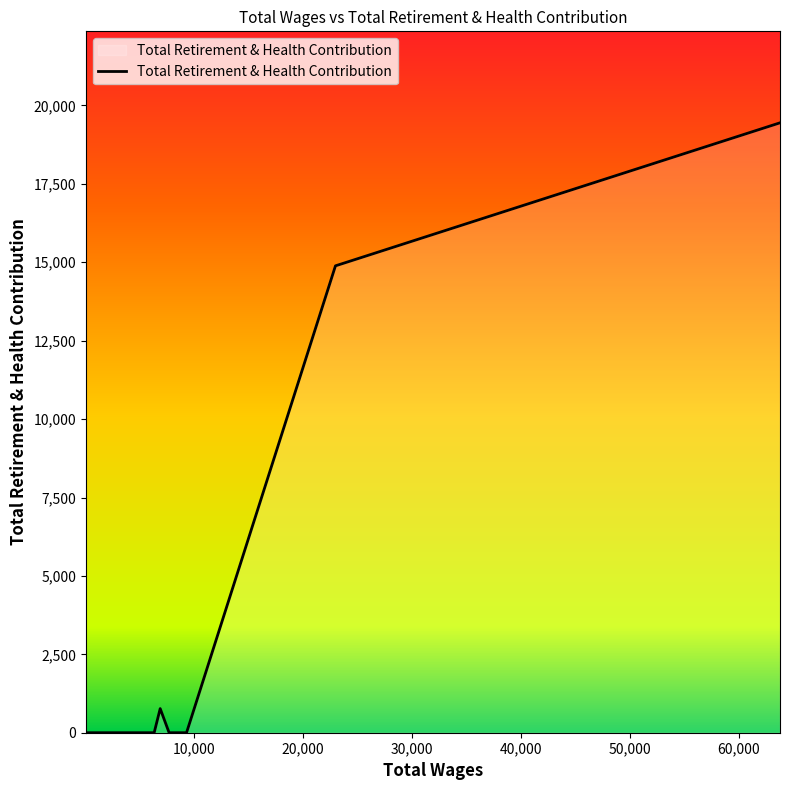

What is the greatest value displayed?

19447